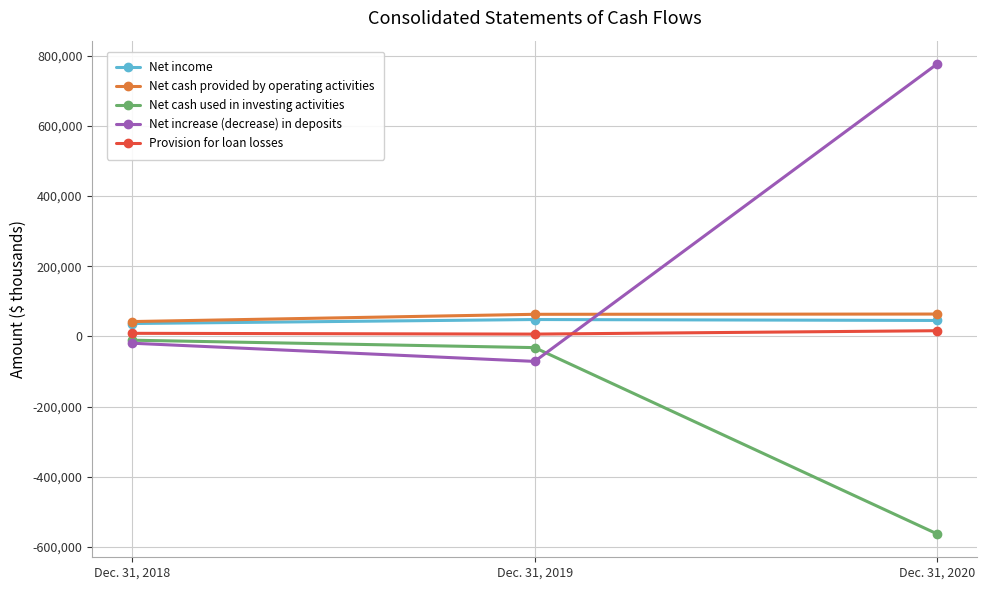

What is the highest value of the Net income series?

47943